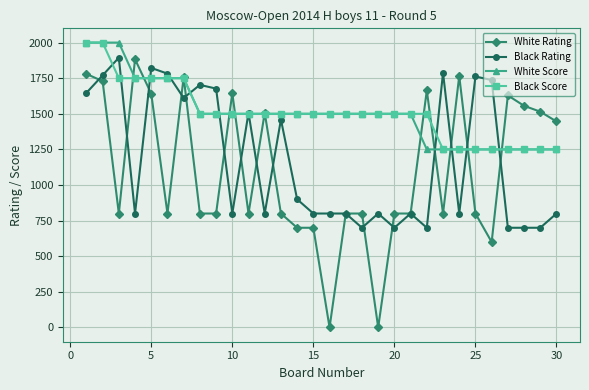

At how many categories does at least one series exceed 1957?

3